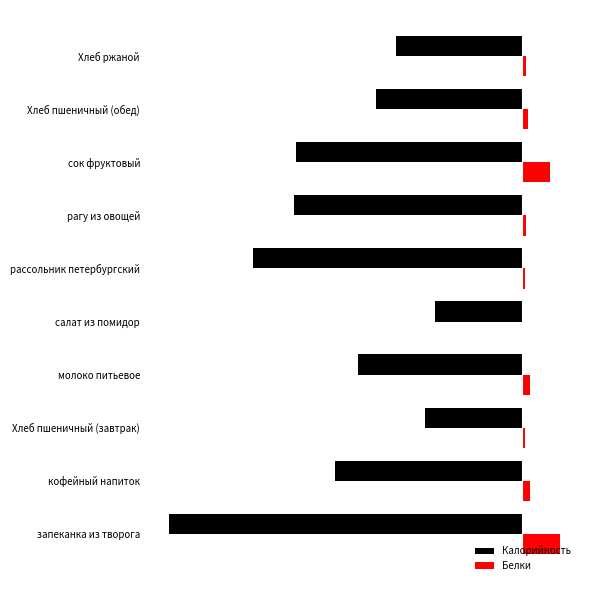

What are all the series names shown in the legend?

Калорийность, Белки